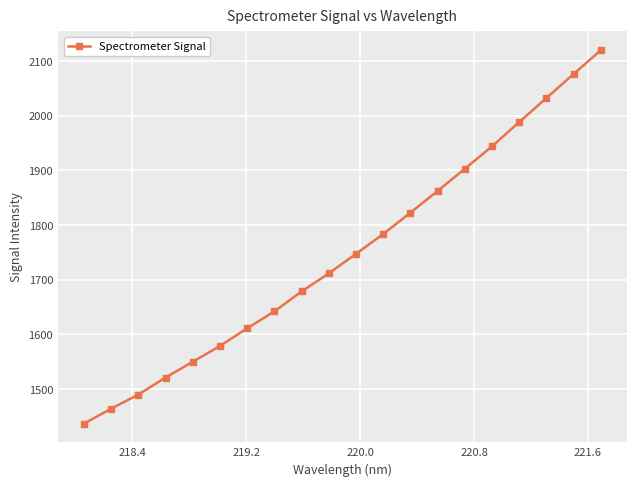

What is the value of the 19th point from the left?

2076.6